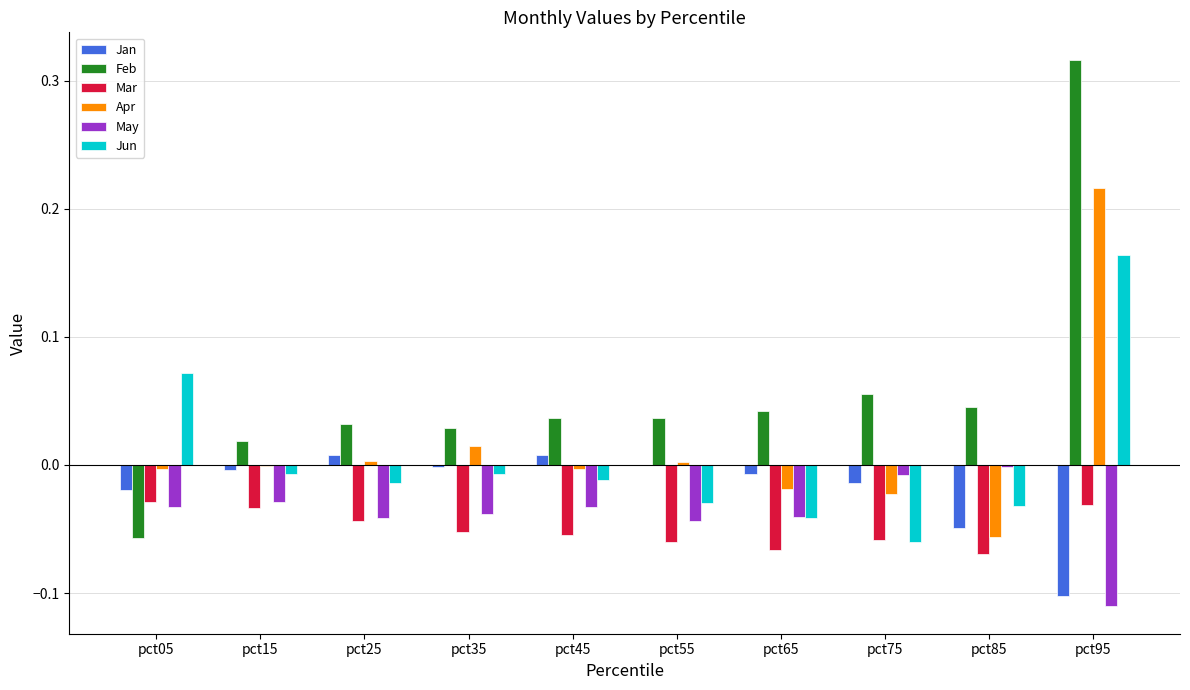

Which label corresponds to the largest value in the chart?

pct95